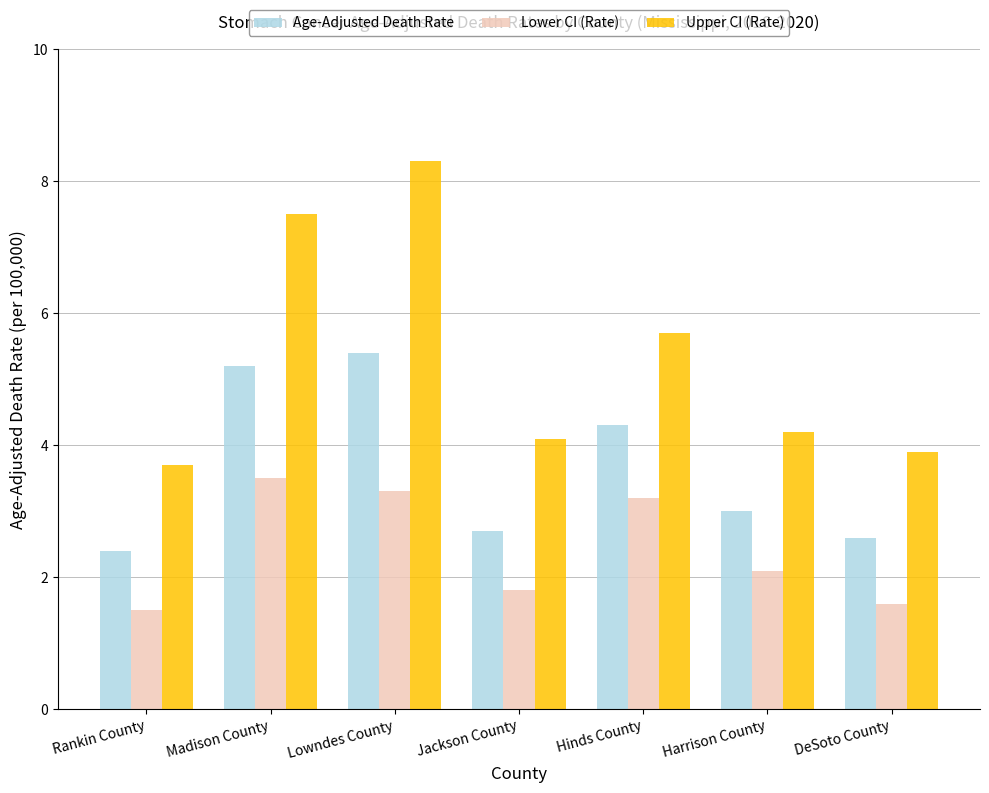

What is the spread (max minus min) of values at DeSoto County?

2.3